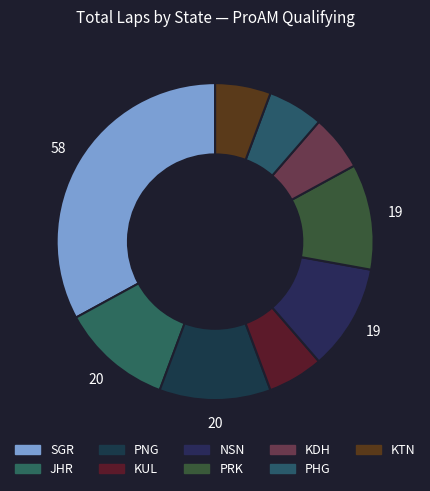

How many slices are in this pie chart?

9